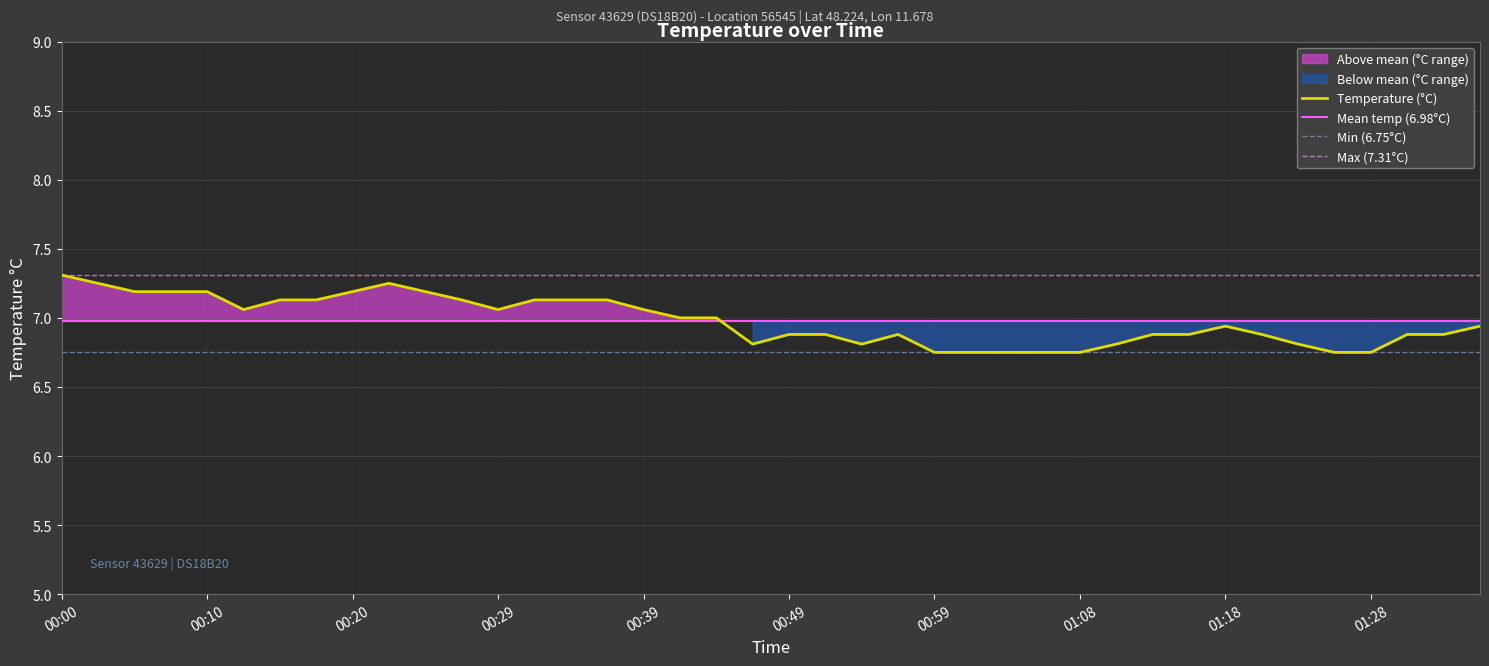

Reading left to right, transcribe all the data shown in this chart.

00:00=7.3	00:03=7.2	00:05=7.2	00:07=7.2	00:10=7.2	00:12=7.1	00:15=7.1	00:17=7.1	00:20=7.2	00:22=7.2	00:24=7.2	00:27=7.1	00:29=7.1	00:32=7.1	00:34=7.1	00:37=7.1	00:39=7.1	00:41=7.0	00:44=7.0	00:46=6.8	00:49=6.9	00:51=6.9	00:54=6.8	00:56=6.9	00:59=6.8	01:01=6.8	01:03=6.8	01:06=6.8	01:08=6.8	01:11=6.8	01:13=6.9	01:16=6.9	01:18=6.9	01:21=6.9	01:23=6.8	01:26=6.8	01:28=6.8	01:31=6.9	01:33=6.9	01:36=6.9